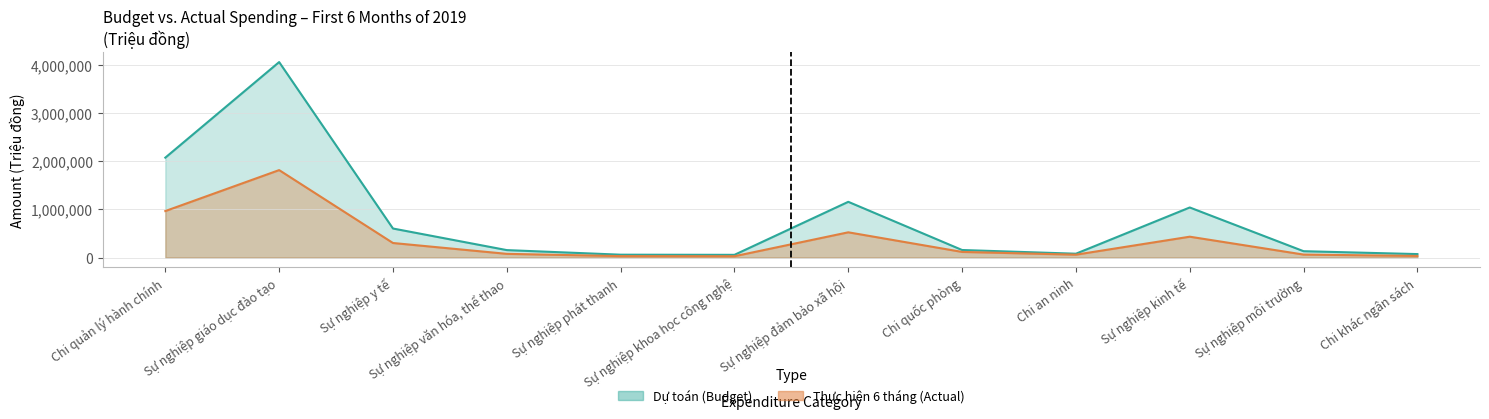

Between Chi quản lý hành chính and Sự nghiệp đảm bảo xã hội, which is larger?

Chi quản lý hành chính